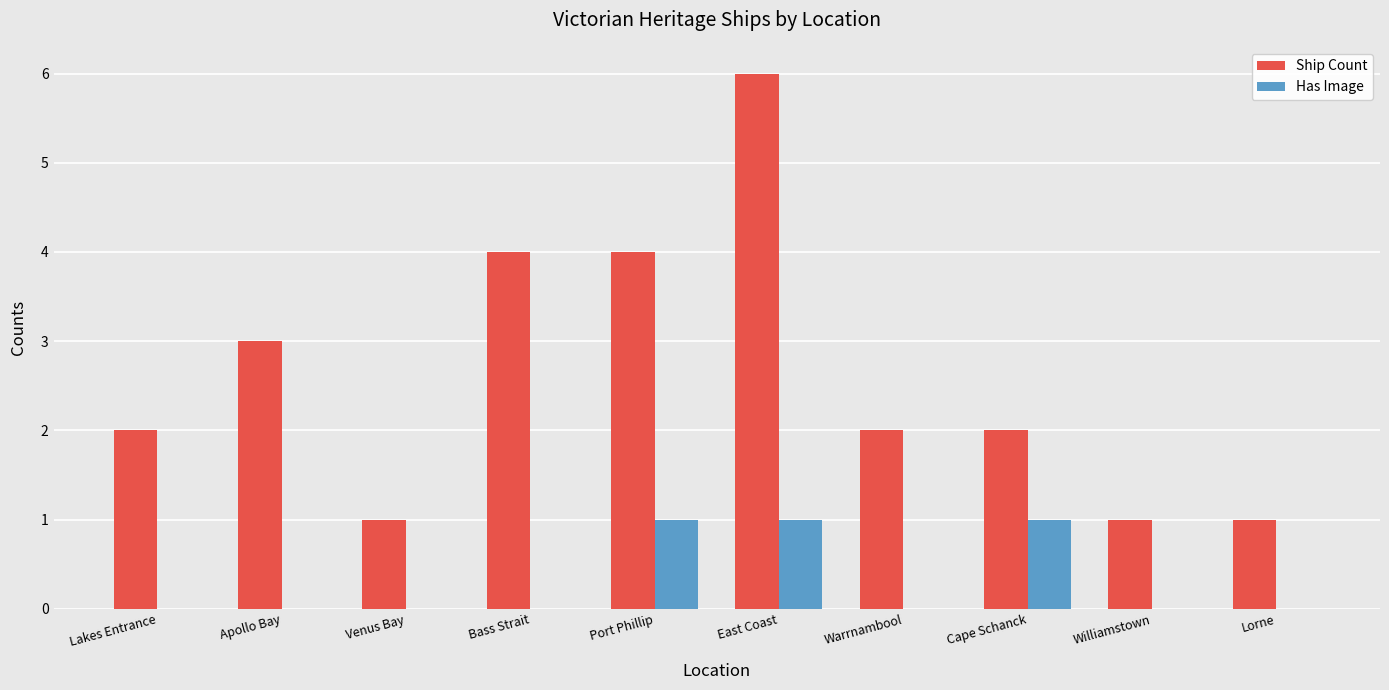

Which category has the highest value in the Ship Count series?

East Coast